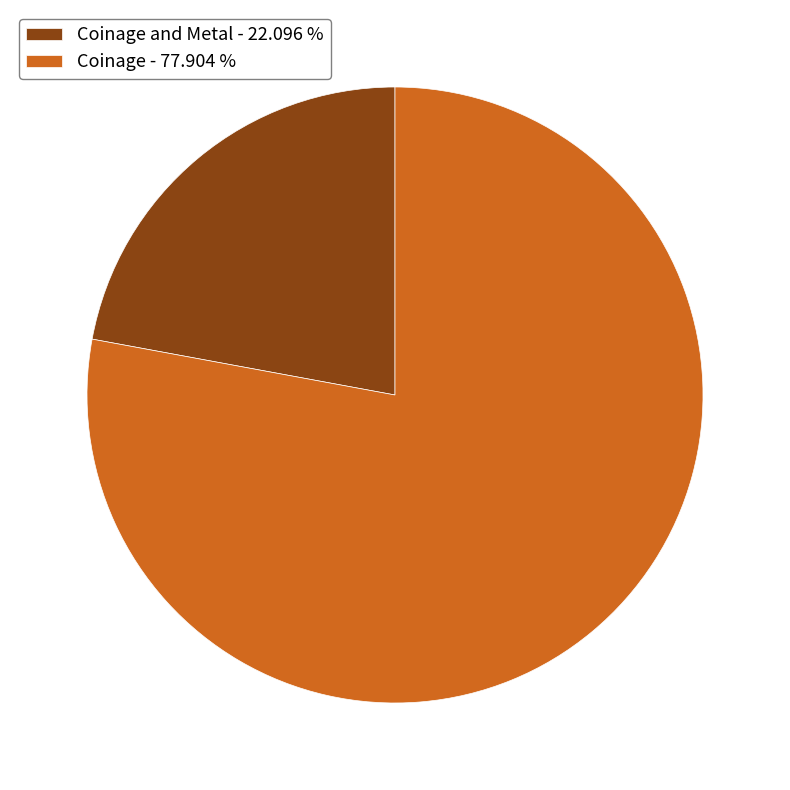

What is the ratio of the value at Coinage - 77.904 % to the value at Coinage and Metal - 22.096 %?

3.5